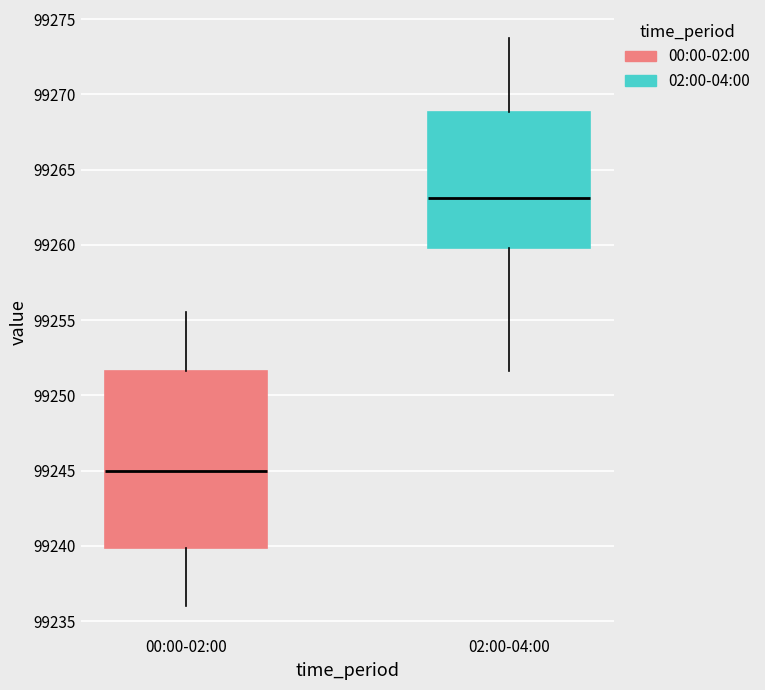

Which box has the lowest median line?

00:00-02:00